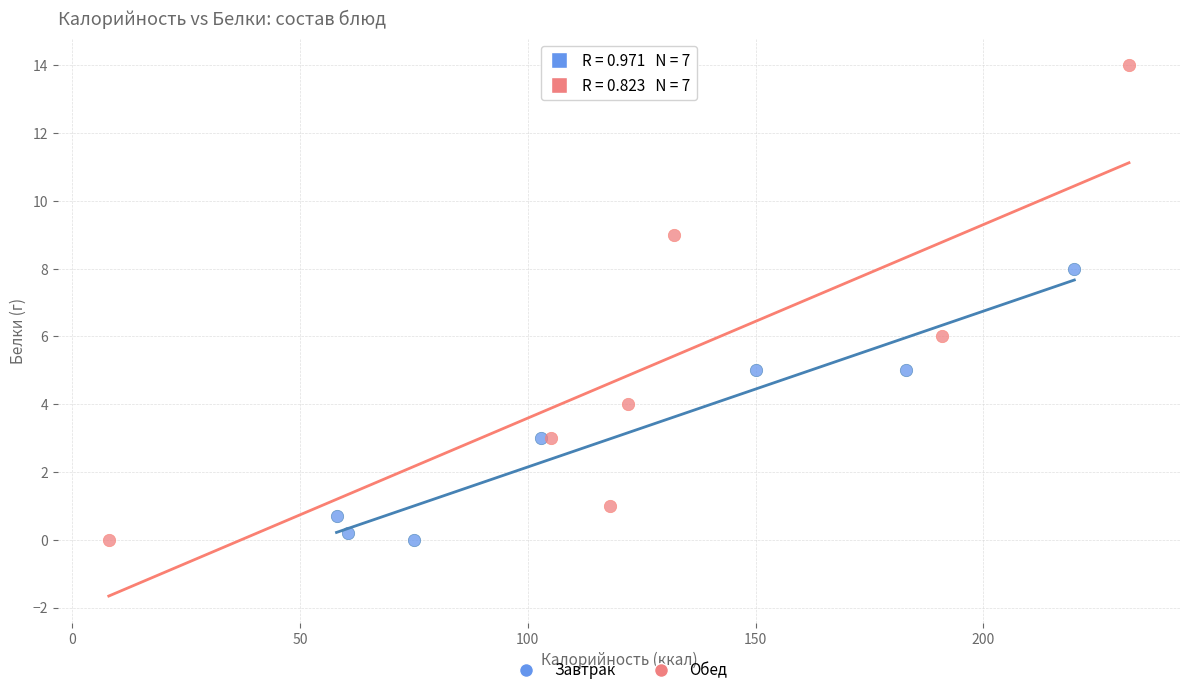

Which series contains the highest Y value?

Обед